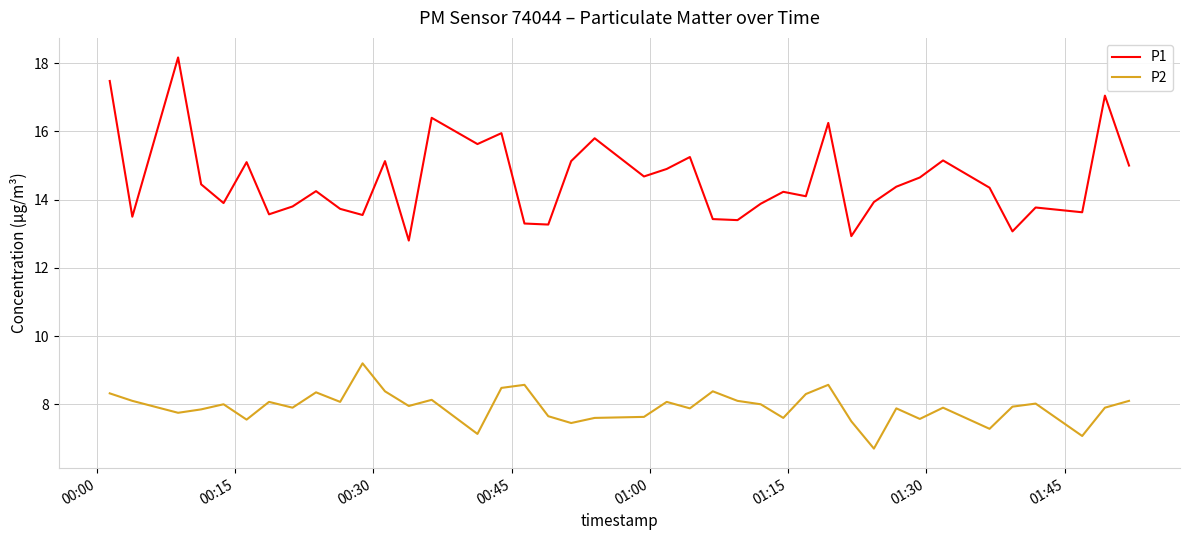

Rank the series by their maximum value, from lowest to highest.

P2, P1